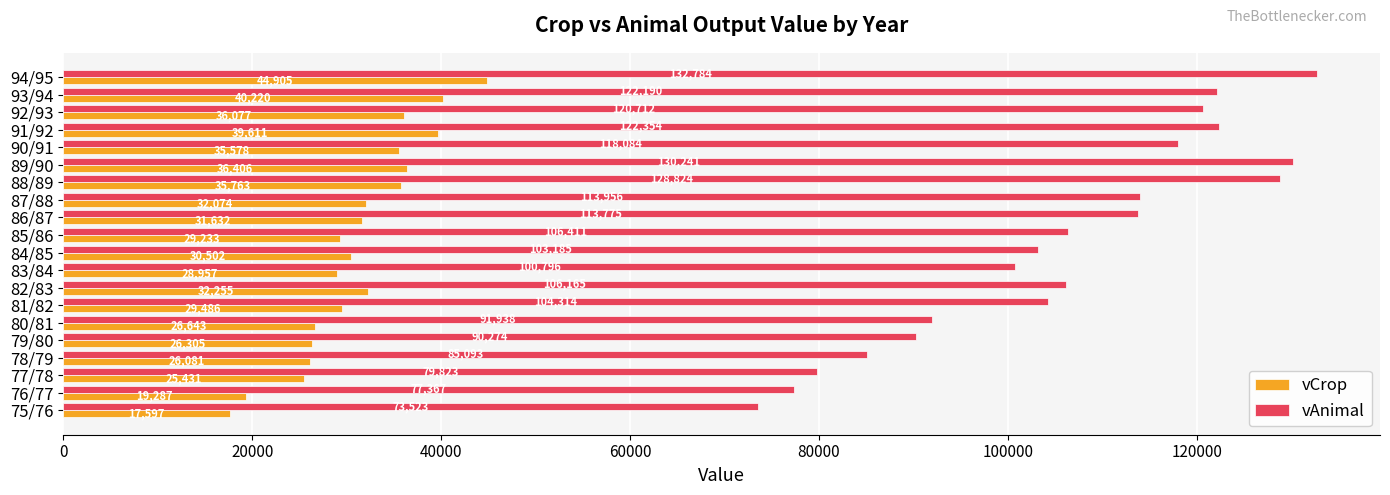

The value of vAnimal at 89/90 is 55392.8. True or false?

False